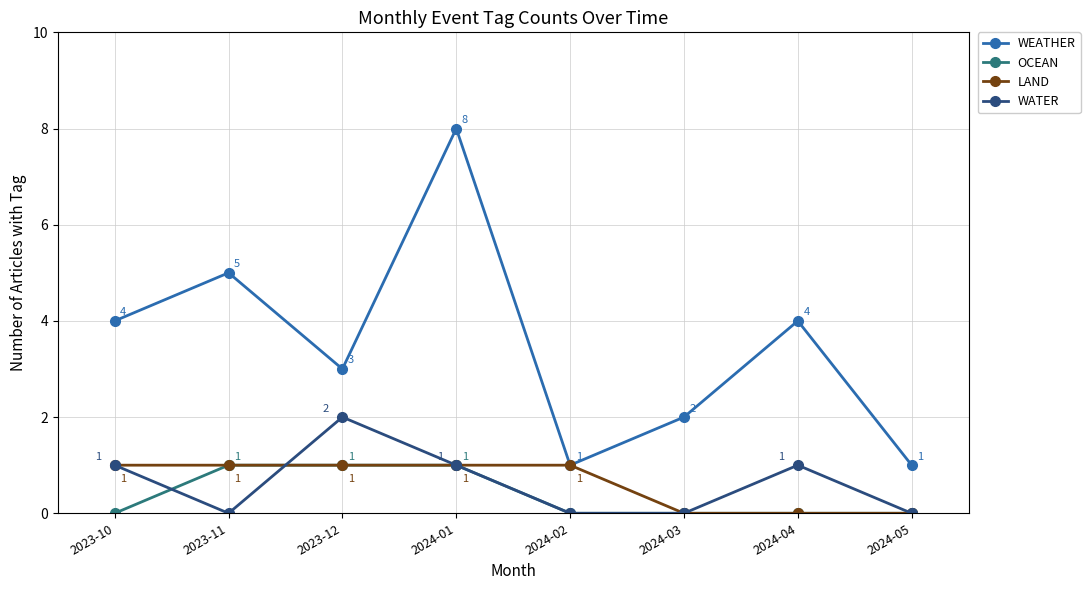

What is the difference between the highest and lowest values at 2023-11?

5